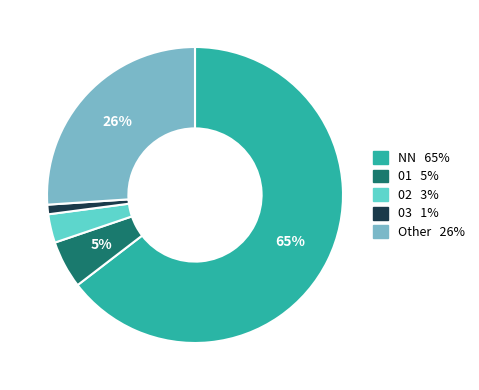

To the nearest percent, what is the average slice percentage?

20%